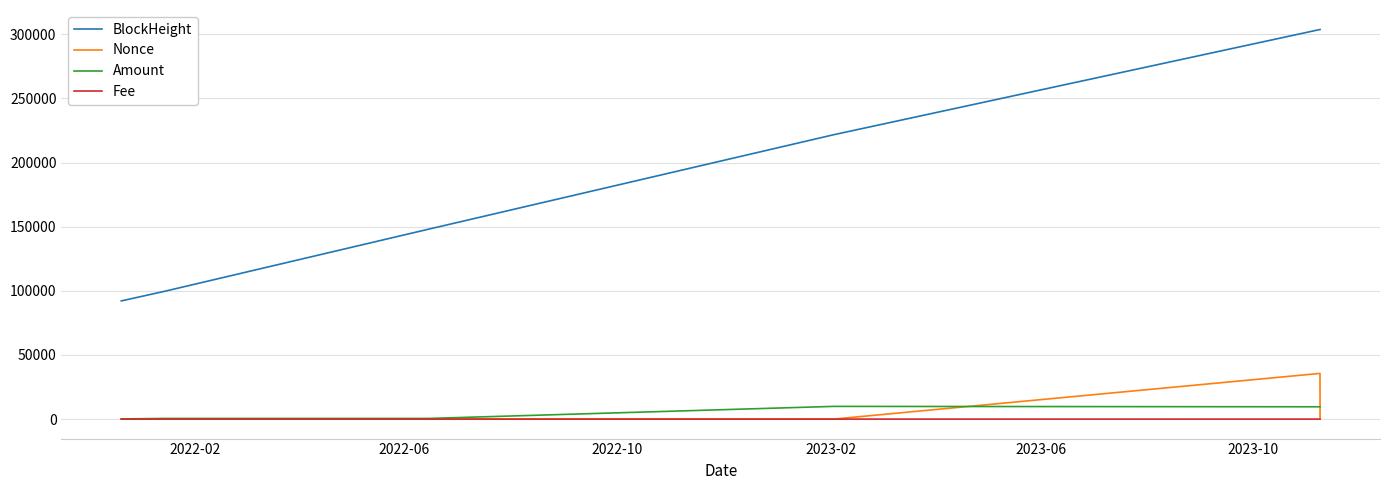

What is the minimum value for BlockHeight?

92127.0